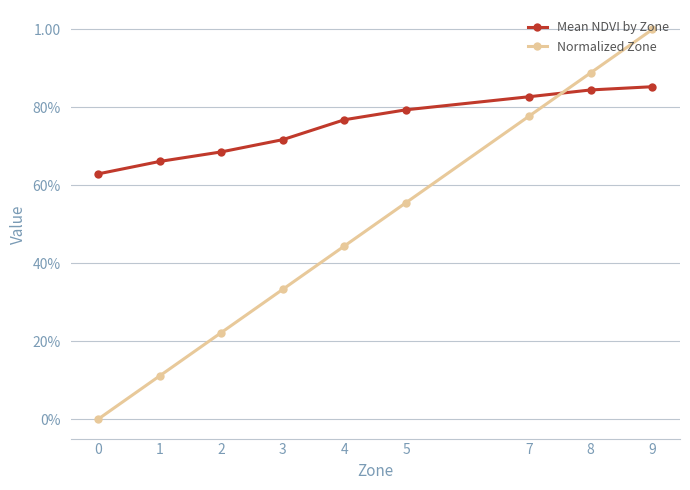

Reading right to left, what are all the values shown in this chart?

Mean NDVI by Zone: 0.9	0.8	0.8	0.8	0.8	0.7	0.7	0.7	0.6
Normalized Zone: 1.0	0.9	0.8	0.6	0.4	0.3	0.2	0.1	0.0